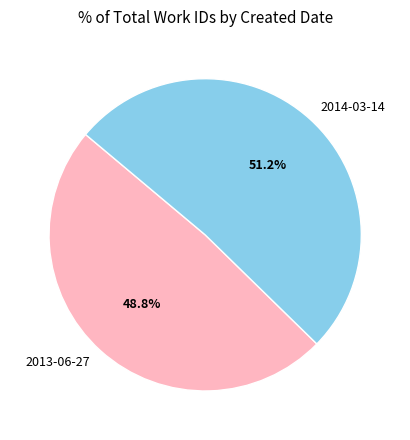

How many slices are in this pie chart?

2